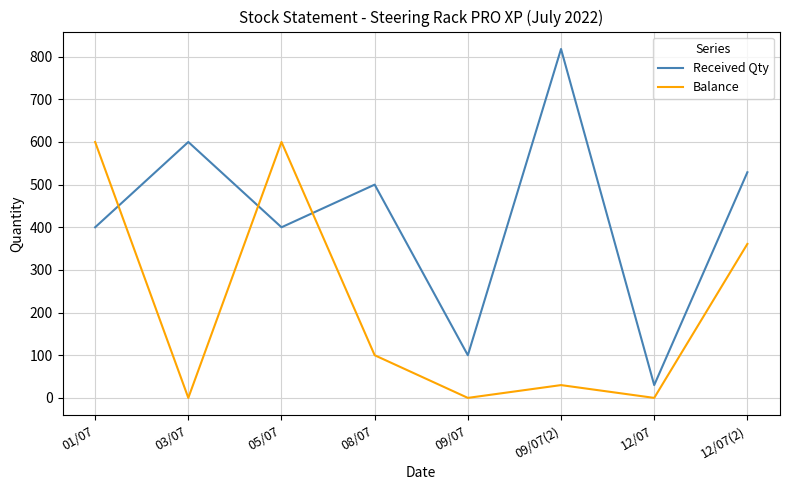

Which series has the largest total across all categories?

Received Qty